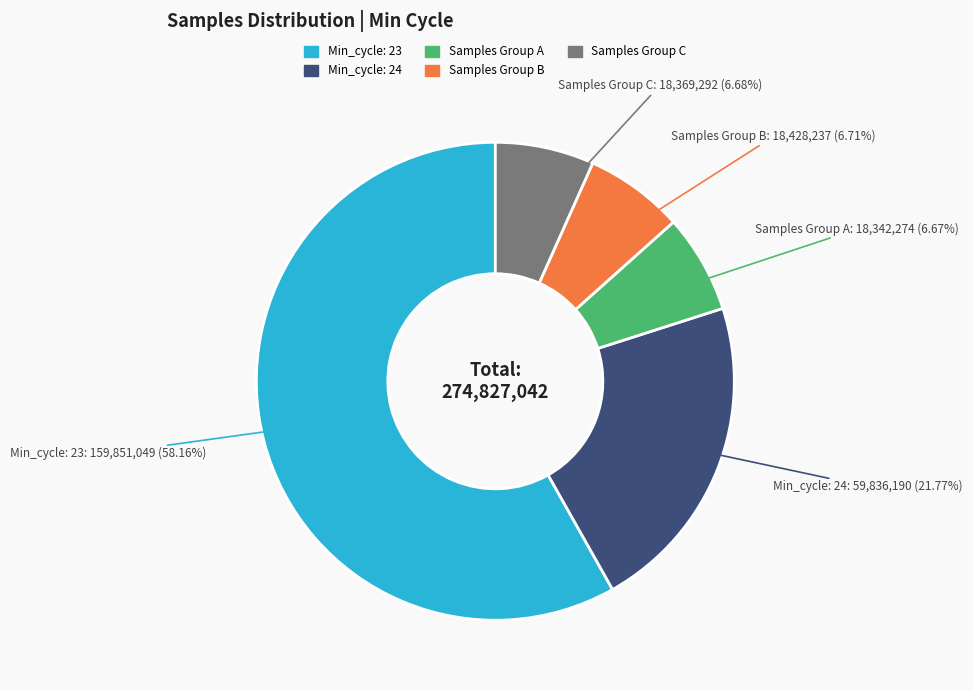

Does any single category account for the majority?

Yes